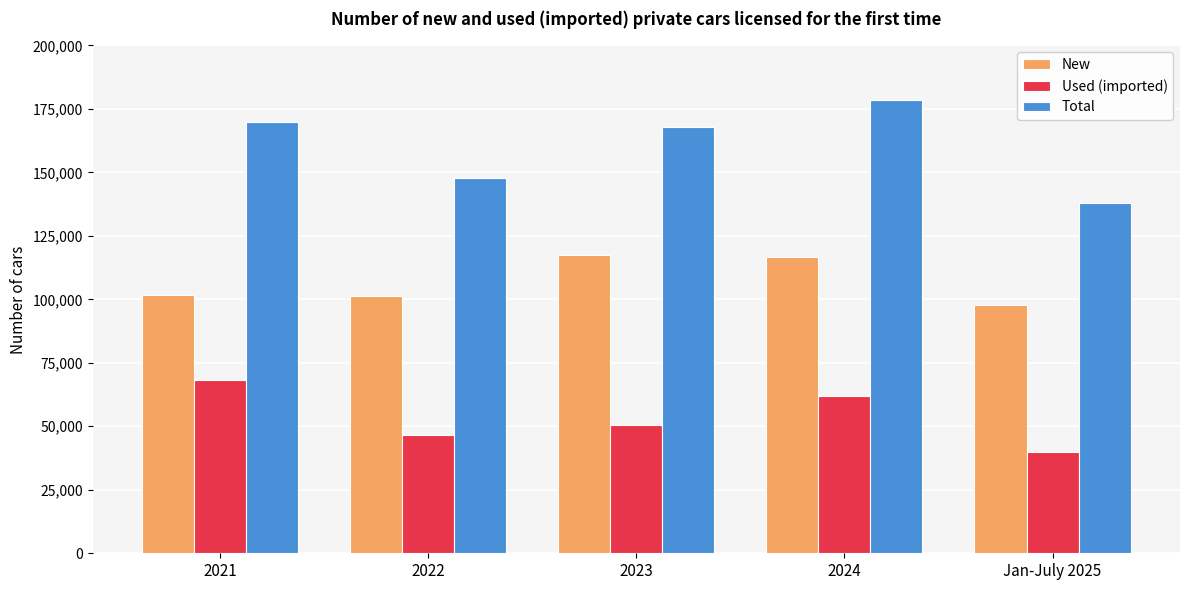

Which series has the largest total across all categories?

Total